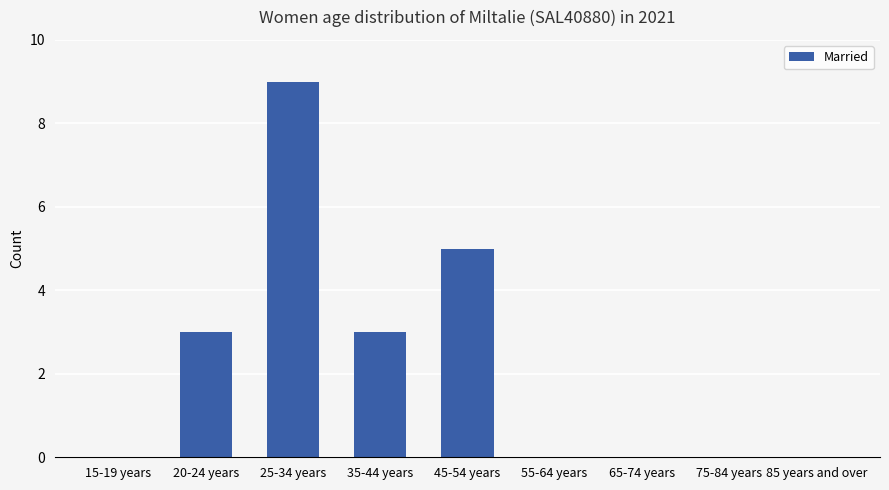

What is the average value?

2